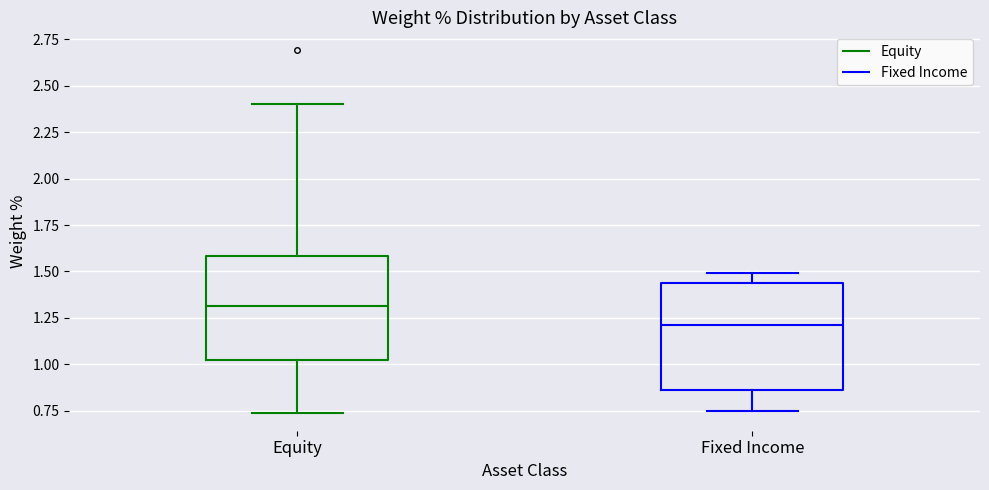

Reading left to right, transcribe this box plot: for each box, give where its median line is, the range the box spans, and where its two whiskers end, as read against the y-axis. The values are not printed on the chart, so give them approximately, as read against the axis.

Equity: median 1.30, box 1.05 to 1.60, whiskers 0.75 to 2.40
Fixed Income: median 1.20, box 0.85 to 1.45, whiskers 0.75 to 1.50